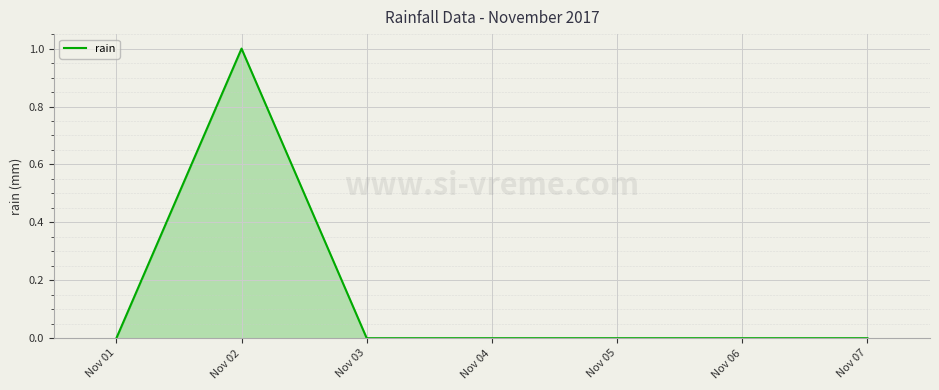

True or false: there are more than 0 points higher than both neighbors.

True